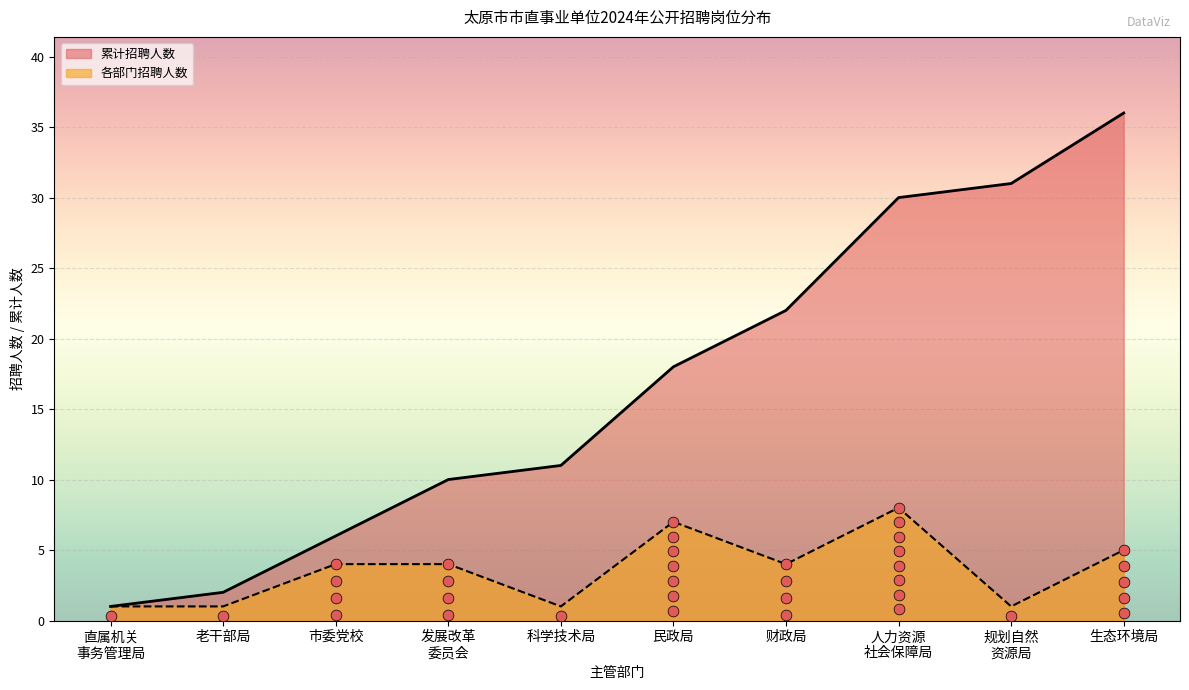

Which series contains the highest Y value?

累计招聘